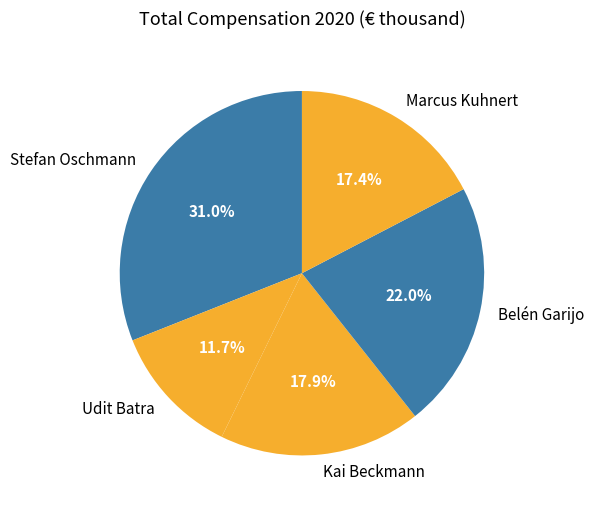

Does Belén Garijo account for over 50% of the chart?

No